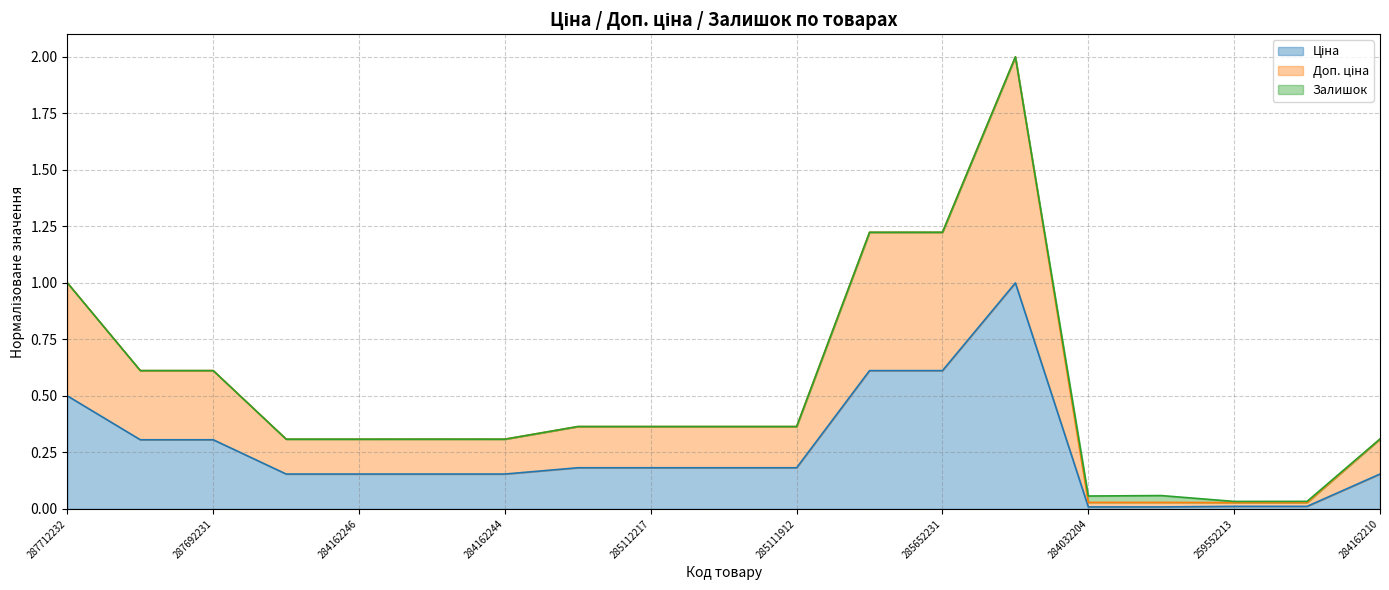

What is the sum of all Ціна values?

4.9